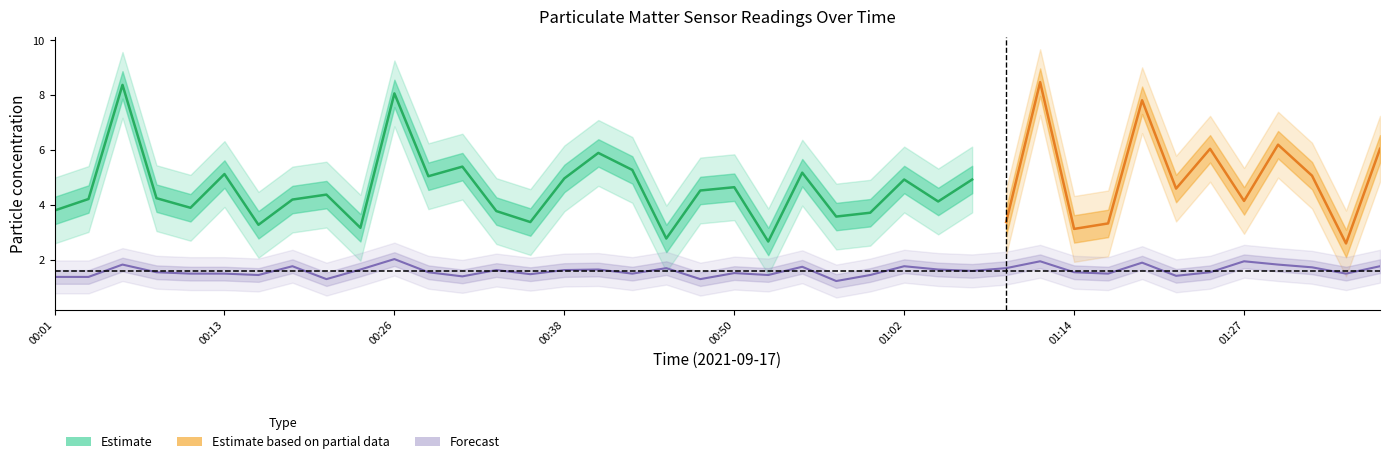

Is it true that the value at 00:45 is 2.8?

False